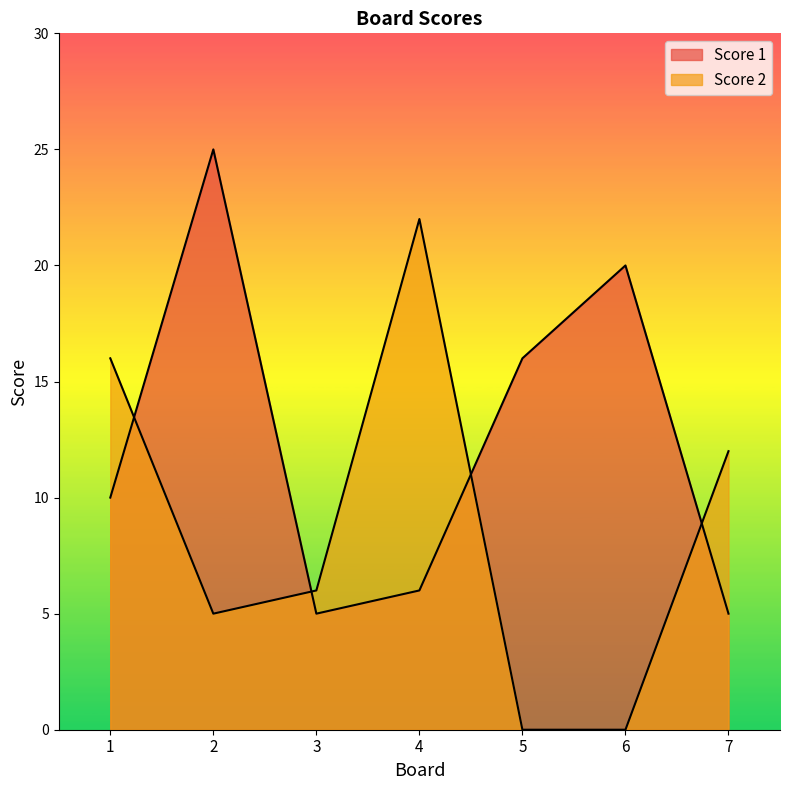

List the series in order of their peak value, lowest first.

Score 2, Score 1